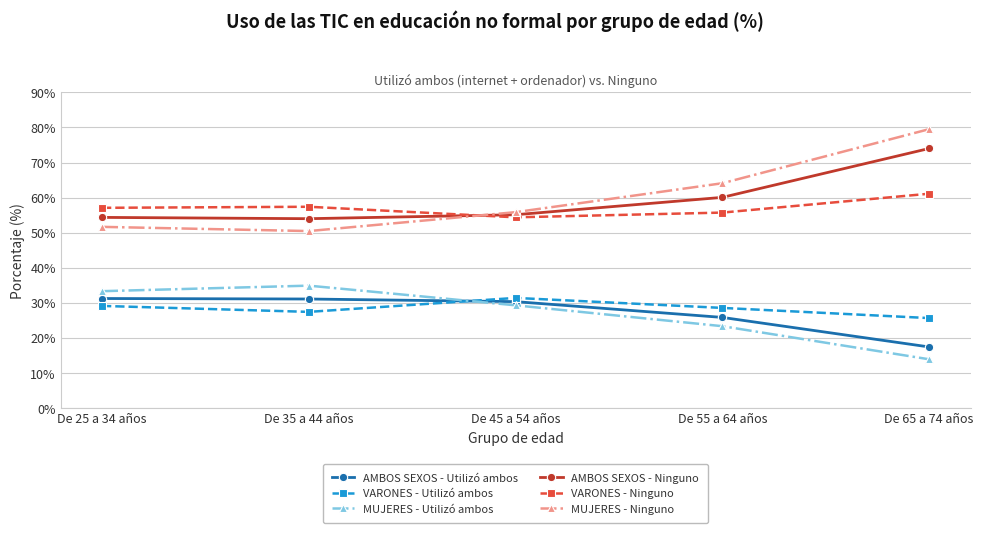

Where does the AMBOS SEXOS - Utilizó ambos series first go above 30?

De 25 a 34 años